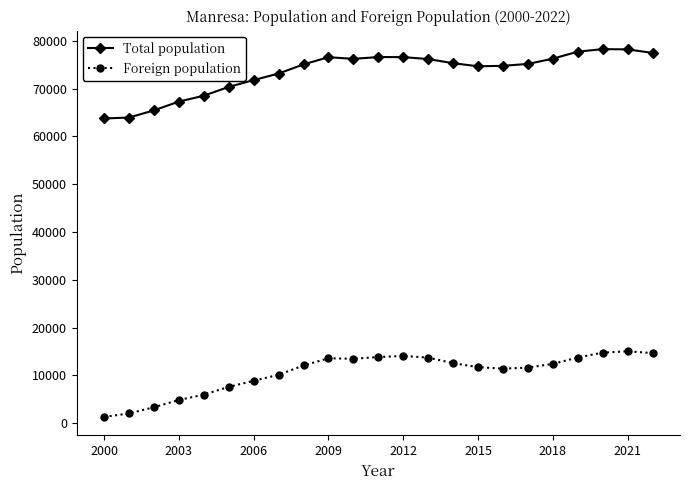

What is the difference between the maximum and minimum values in the Total population series?

14503